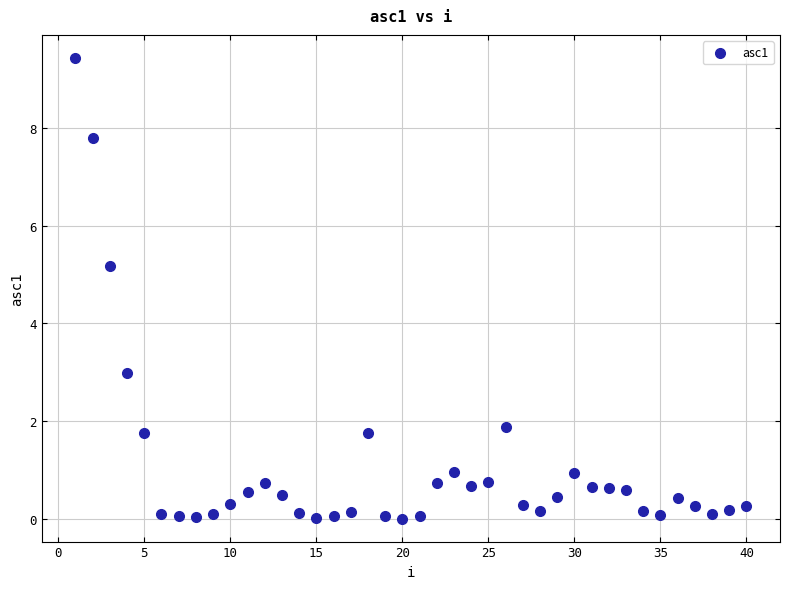

What is the range of Y values (max minus min)?

9.4